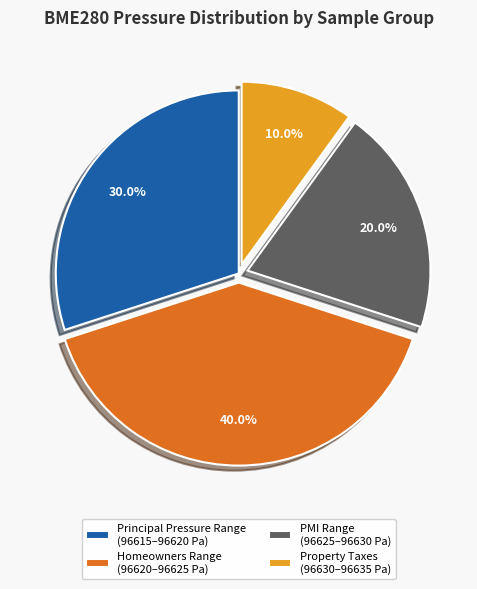

Is there a majority slice in this chart?

No